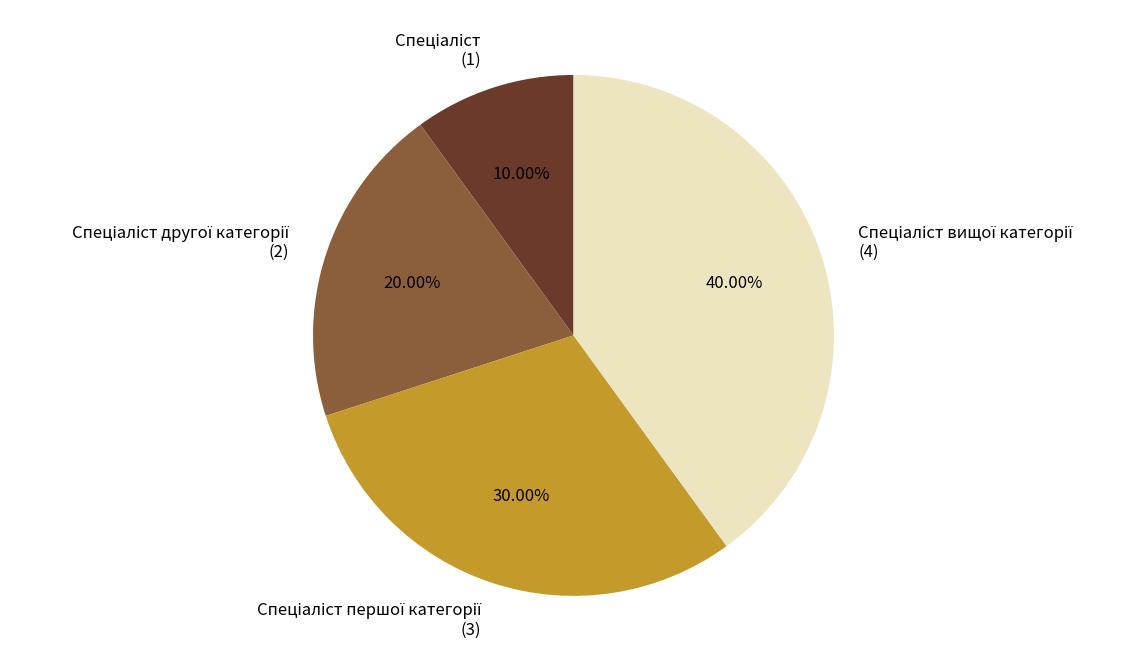

Does any single category account for the majority?

No